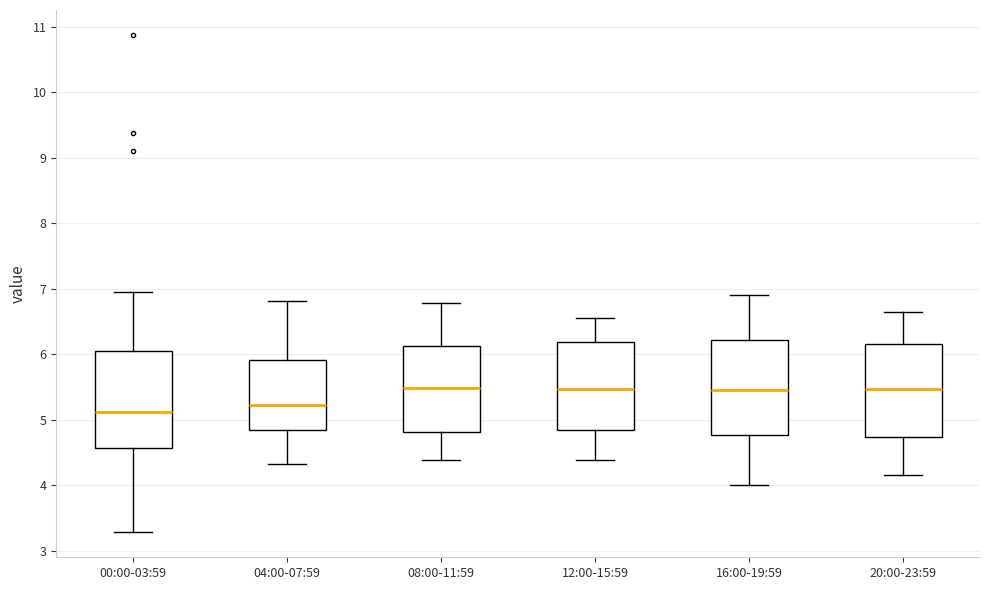

Where does the lower whisker of the box for 08:00-11:59 end on the y-axis? The values are not printed on the chart, so give them approximately, as read against the axis.

4.4